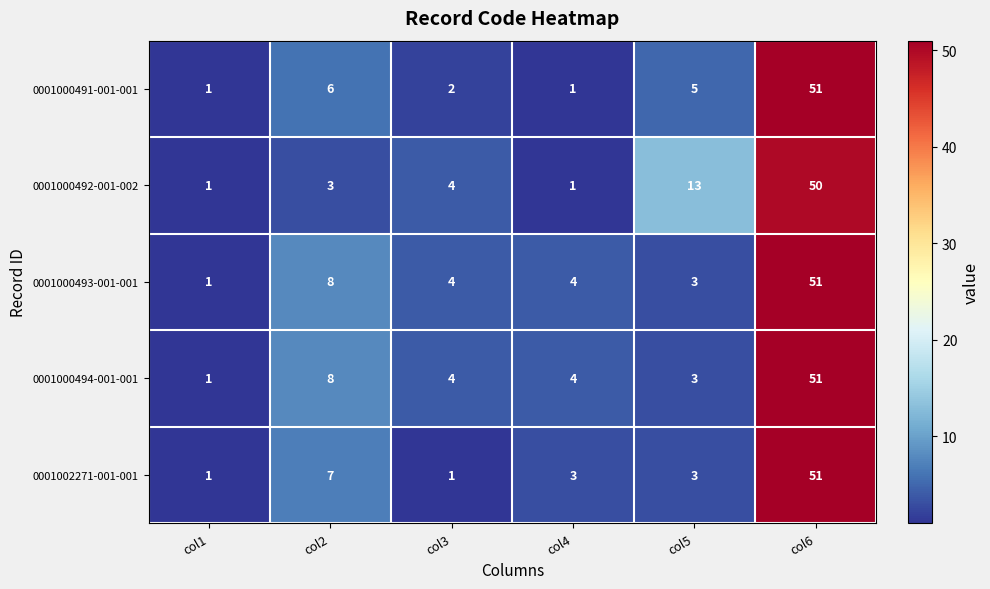

How many values in the 0001002271-001-001 series are below 3?

2